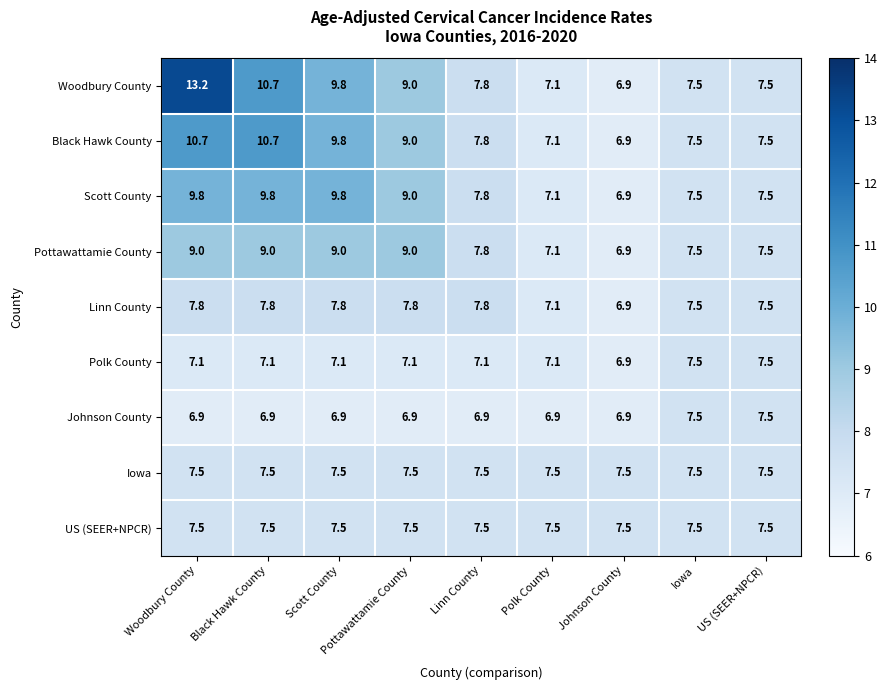

At which category is the sum across all series the highest?

Woodbury County